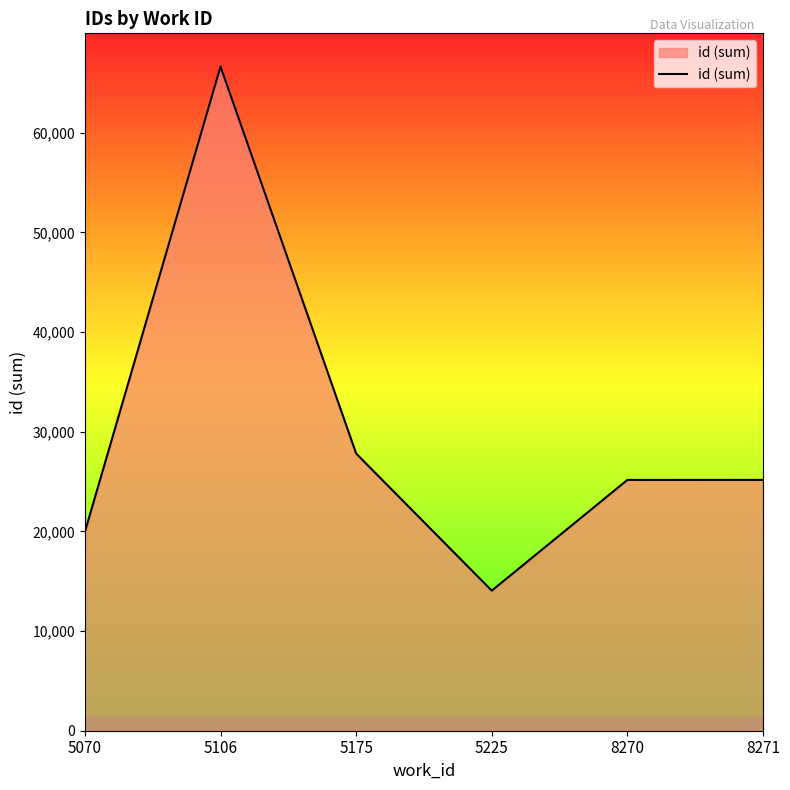

The chart shows a value of 27817 at 5175. True or false?

True